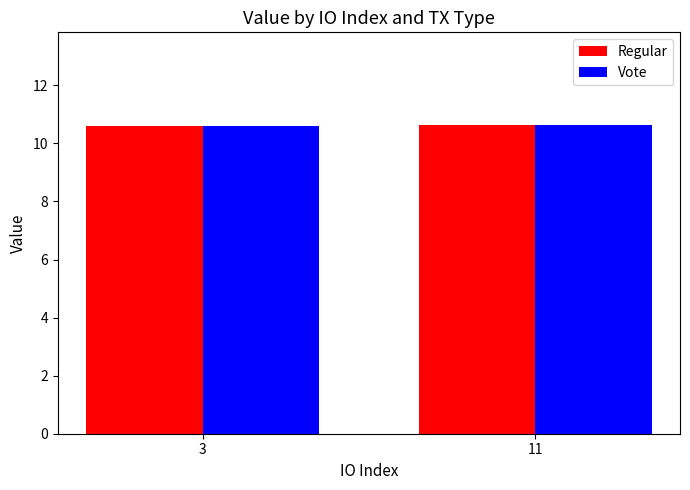

Is it true that Regular equals 10.6 at 3?

True